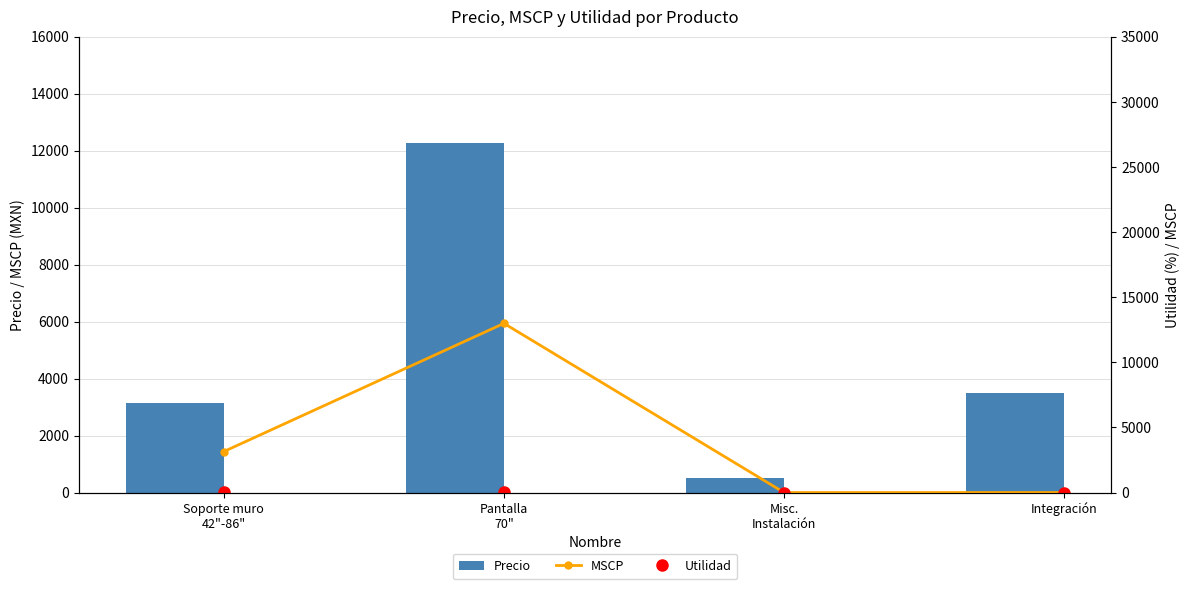

What position from the left is Soporte muro
42"-86"?

1